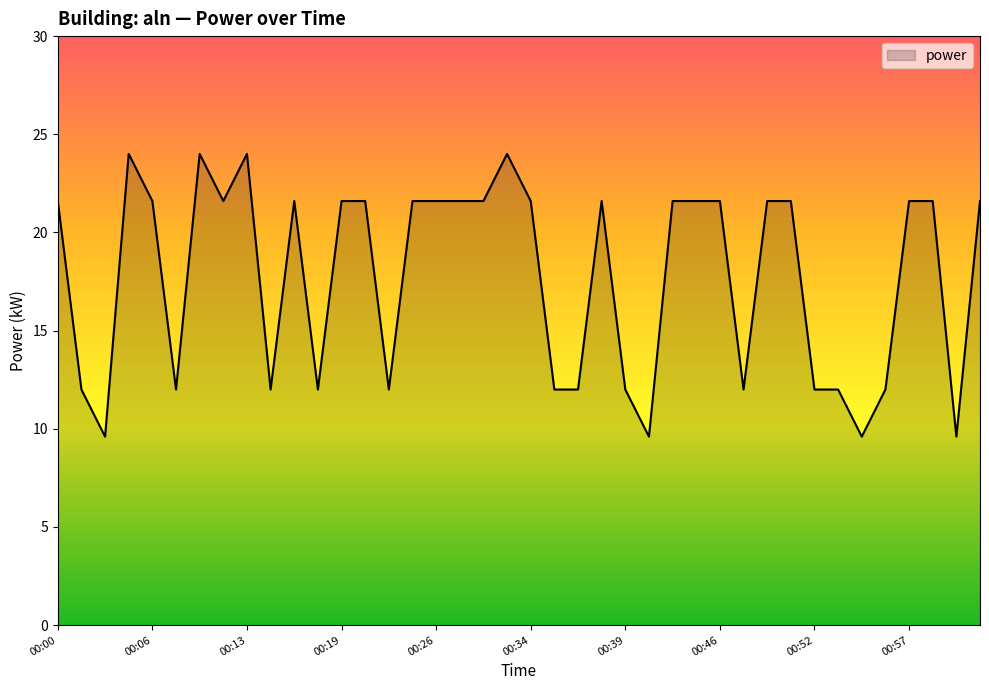

What is the maximum value shown in the chart?

24.0